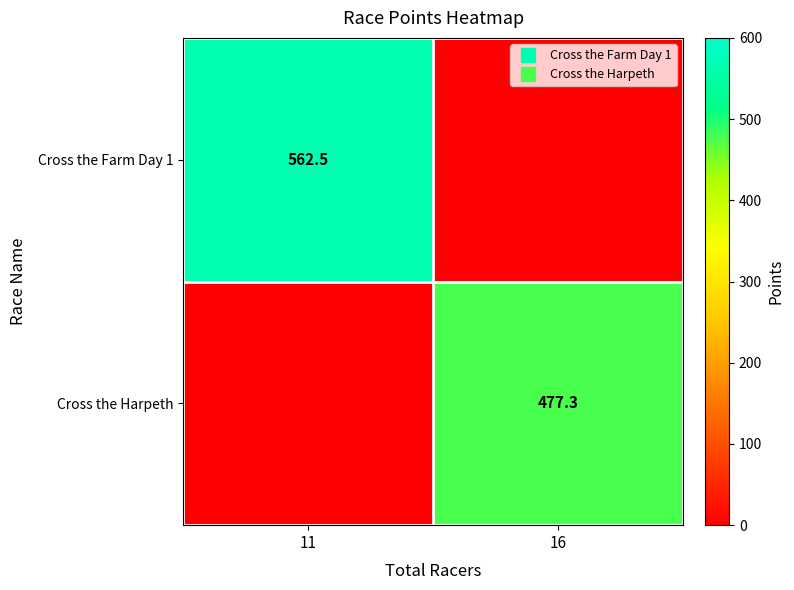

Read the Cross the Harpeth value at 16.

477.3